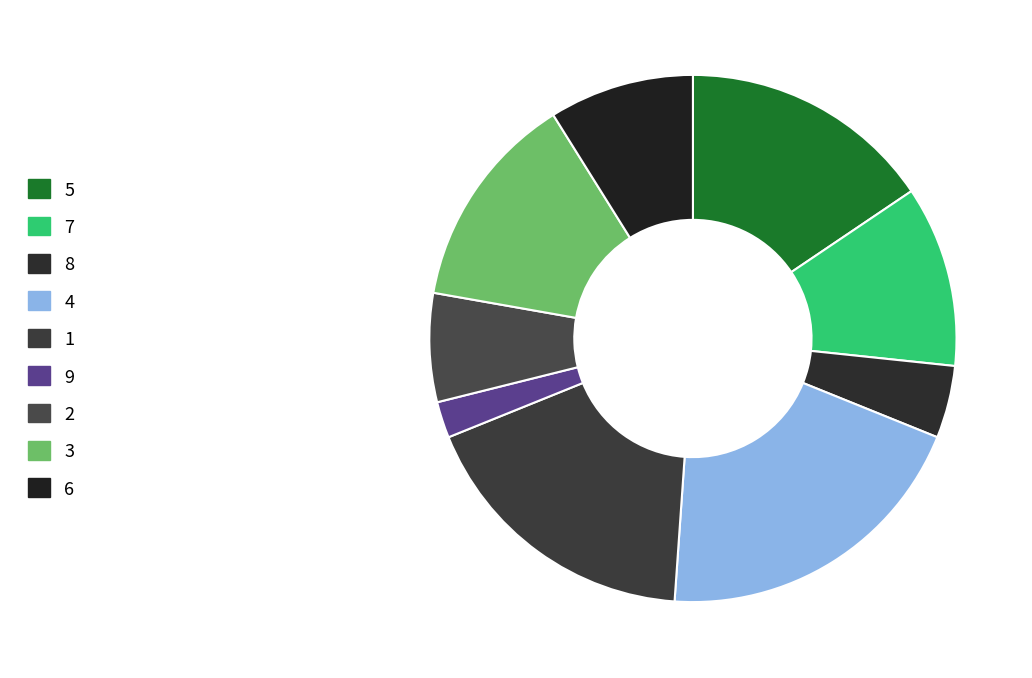

How many segments does this pie chart have?

9